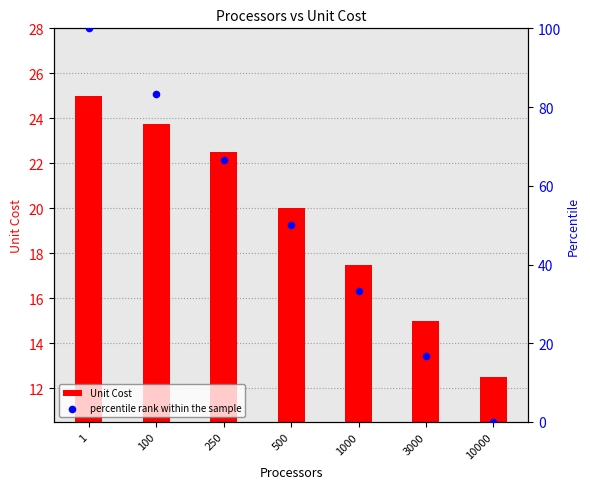

Which series contains the highest Y value?

percentile rank within the sample